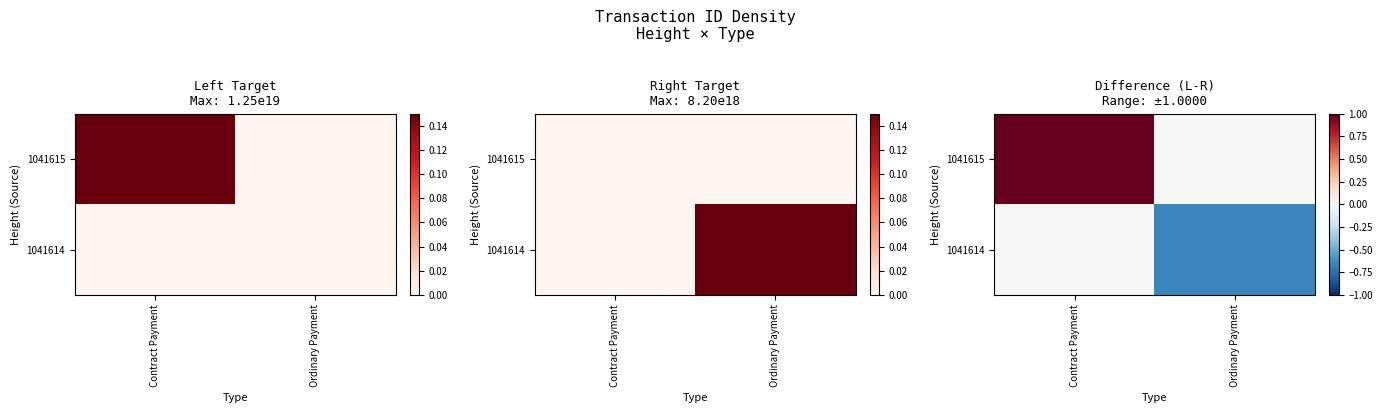

The 1041615 series shows 1.0 at Contract Payment. True or false?

True